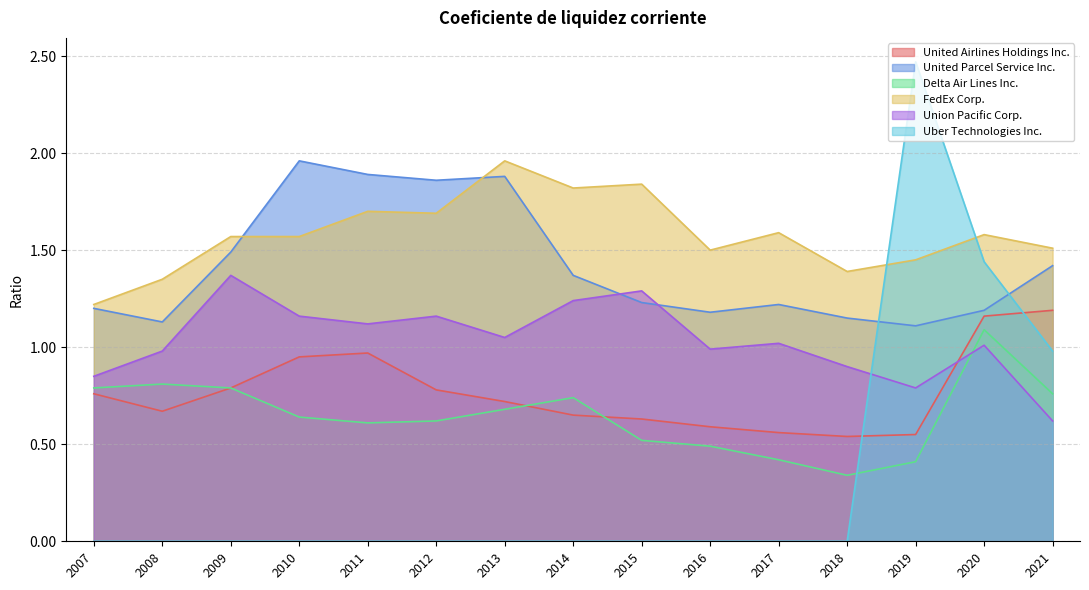

What is the value of the FedEx Corp. point at the 11th from the left?

1.6